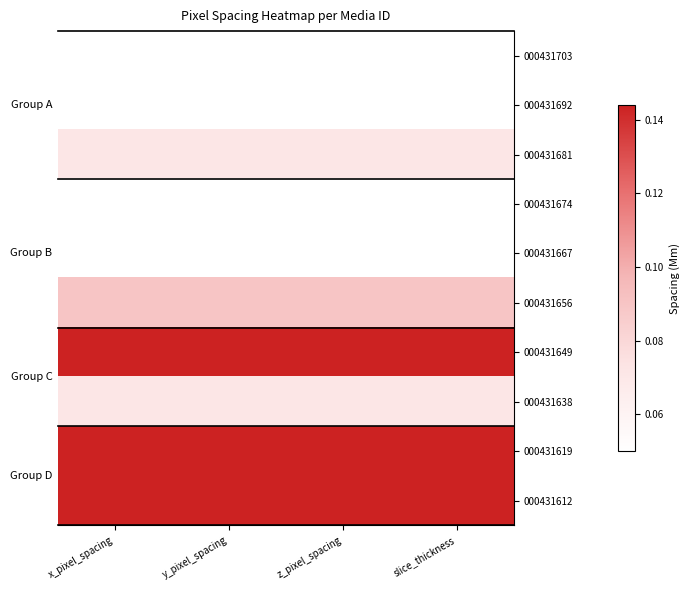

What is the smallest value displayed?

0.1